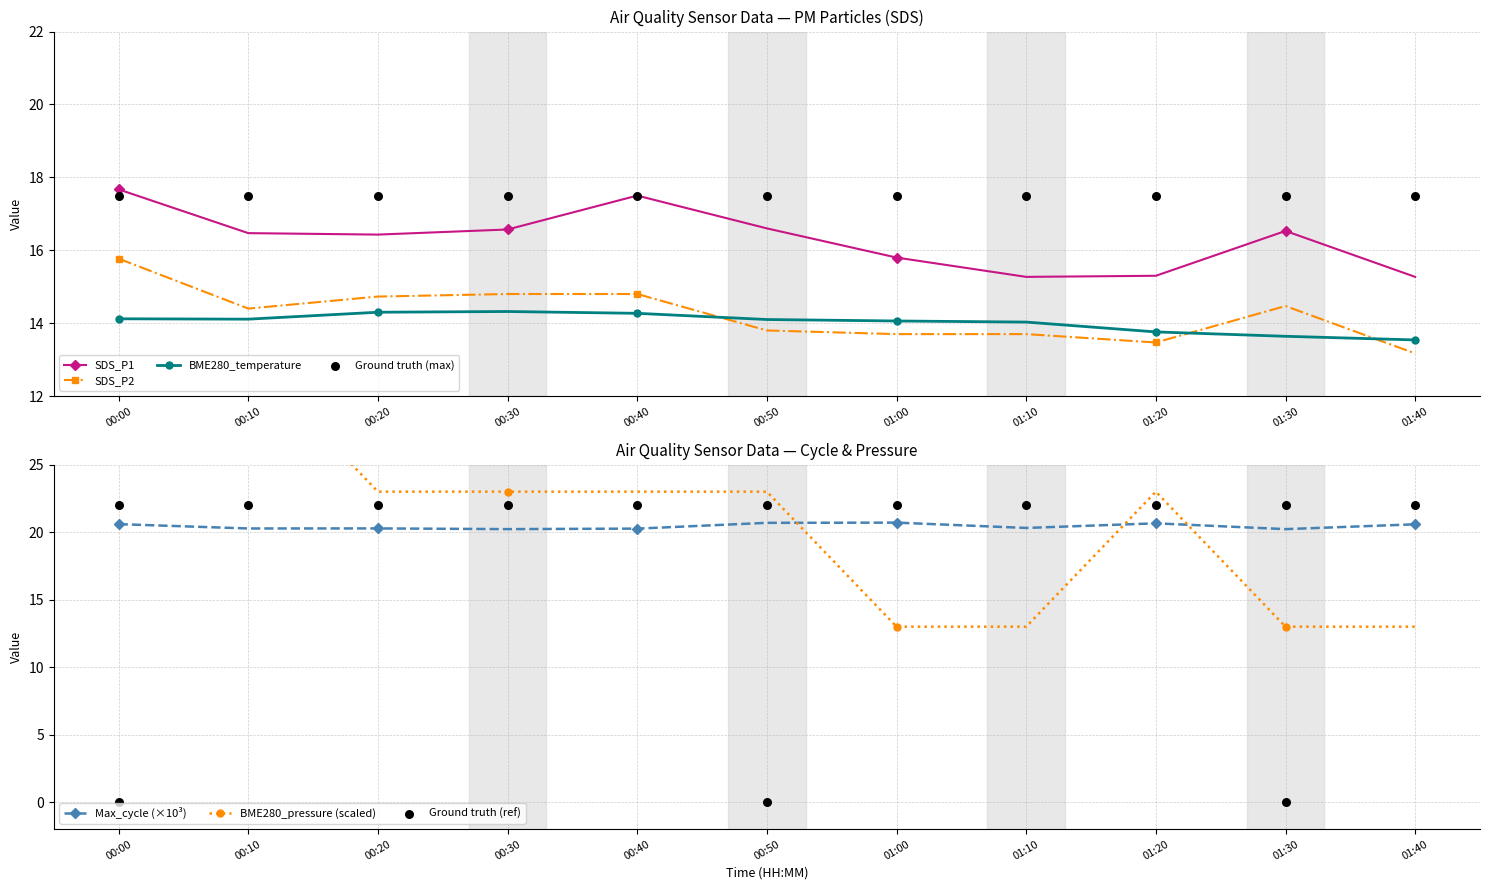

What is the total value across all series at 00:10?

45.0